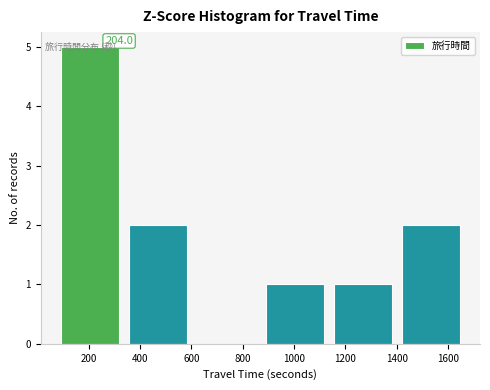

Which range on the x-axis has the tallest bar?

80 to 340